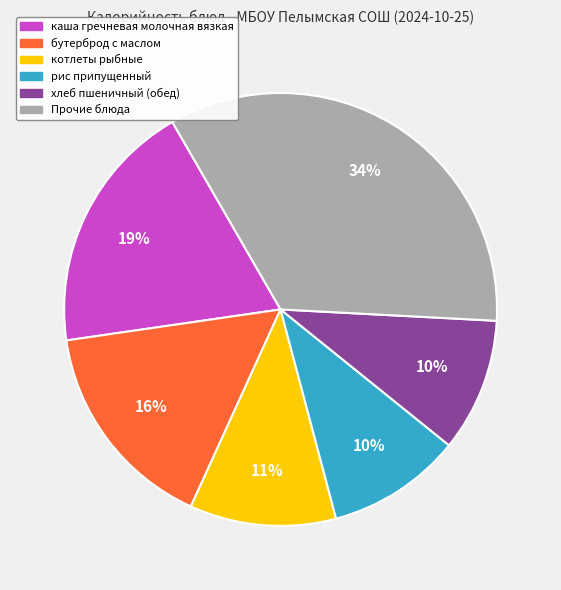

To the nearest percent, what is the average slice percentage?

17%